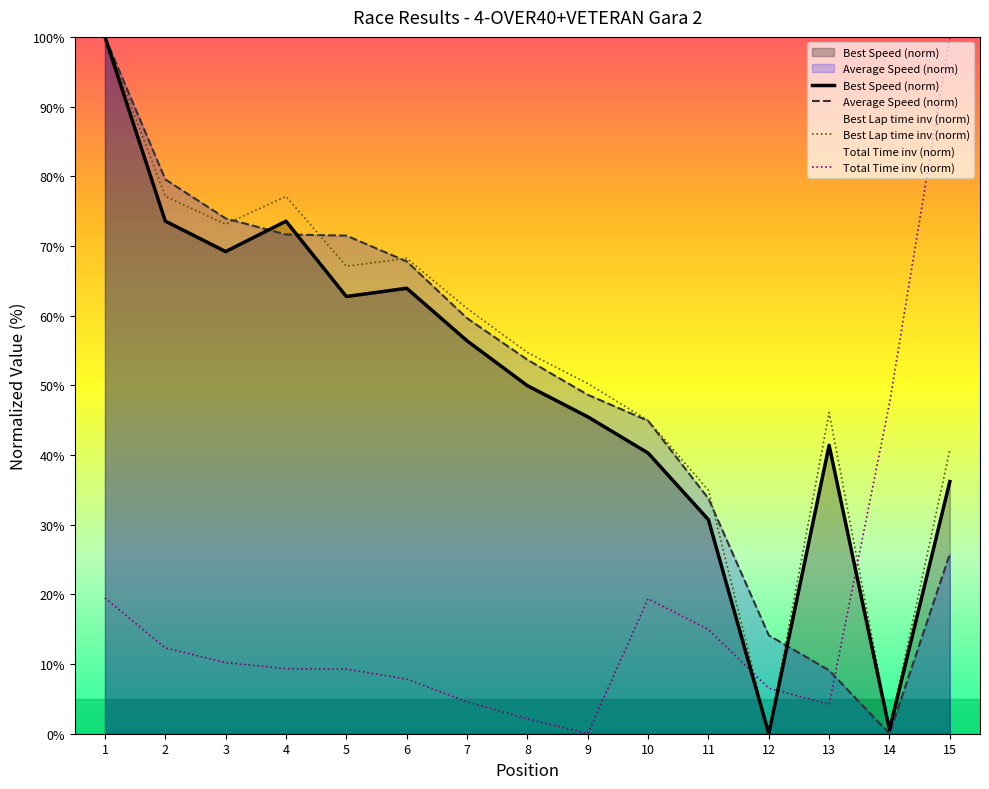

Does the chart display data point markers on the line(s)?

No